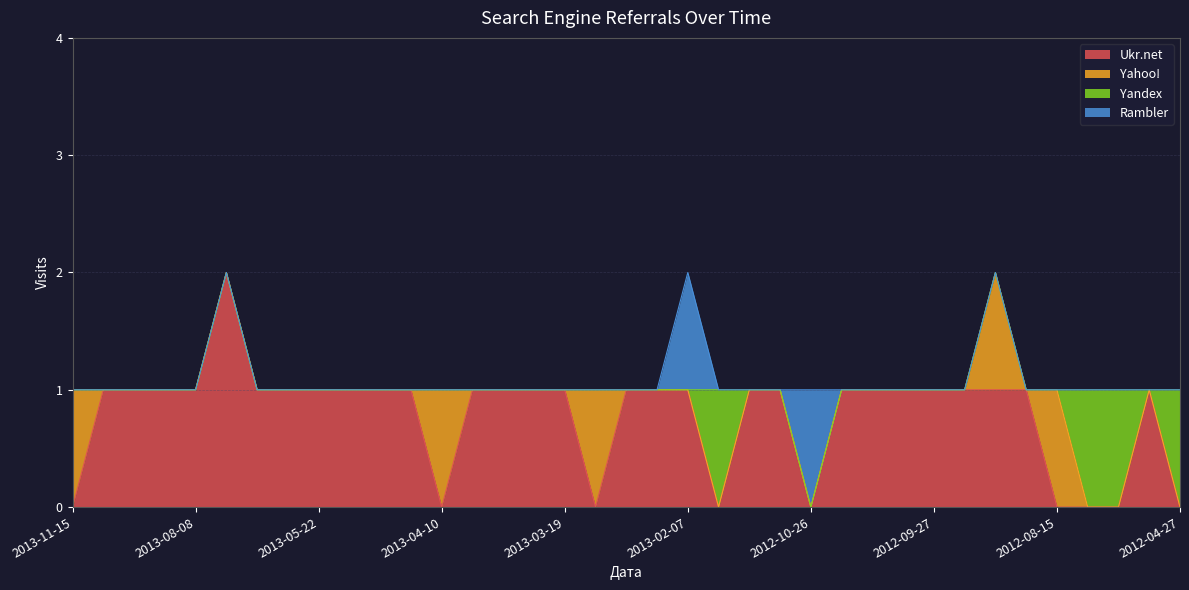

What position from the right is 2012-12-06?

14